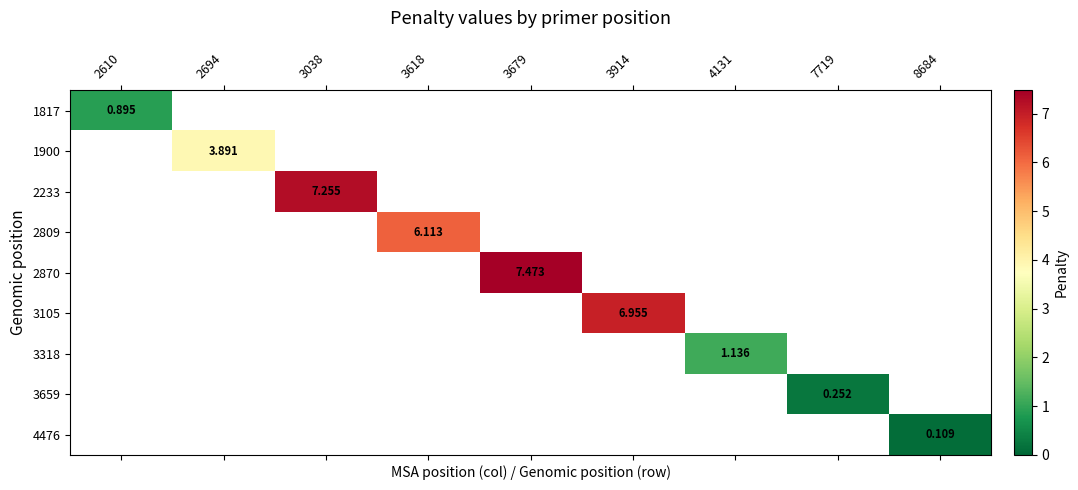

At how many categories does at least one series exceed 4?

4